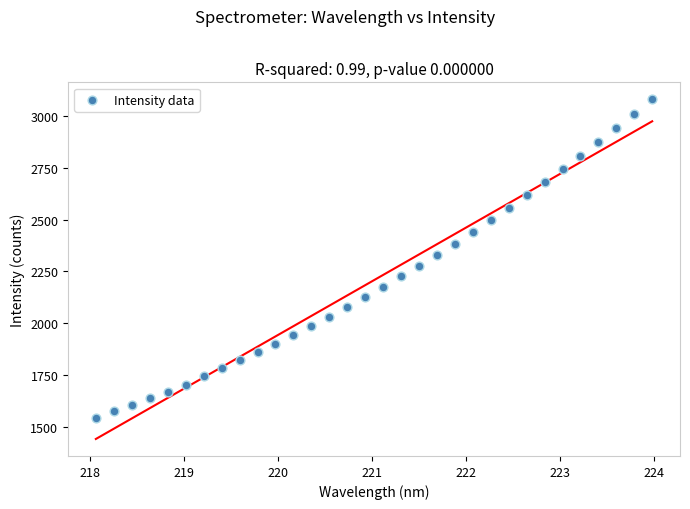

What is the range of Y values (max minus min)?

1537.7